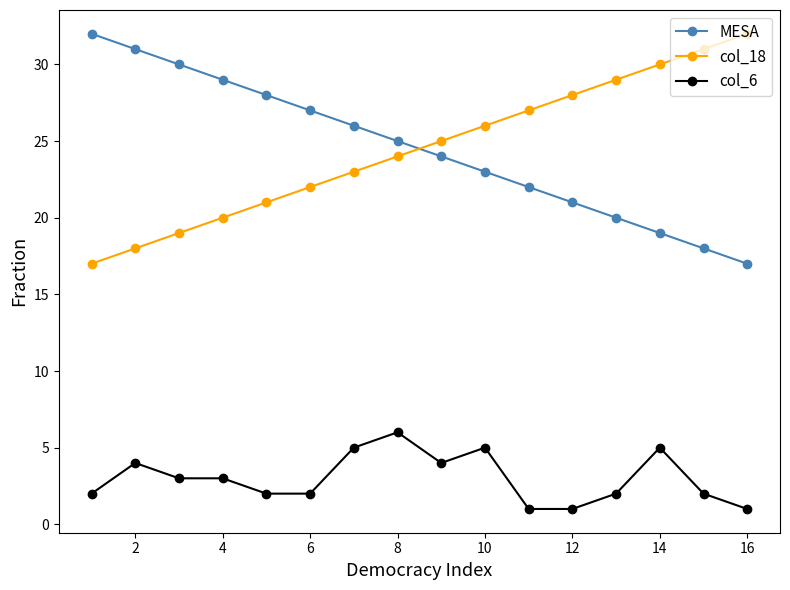

At how many categories does at least one series exceed 14?

16